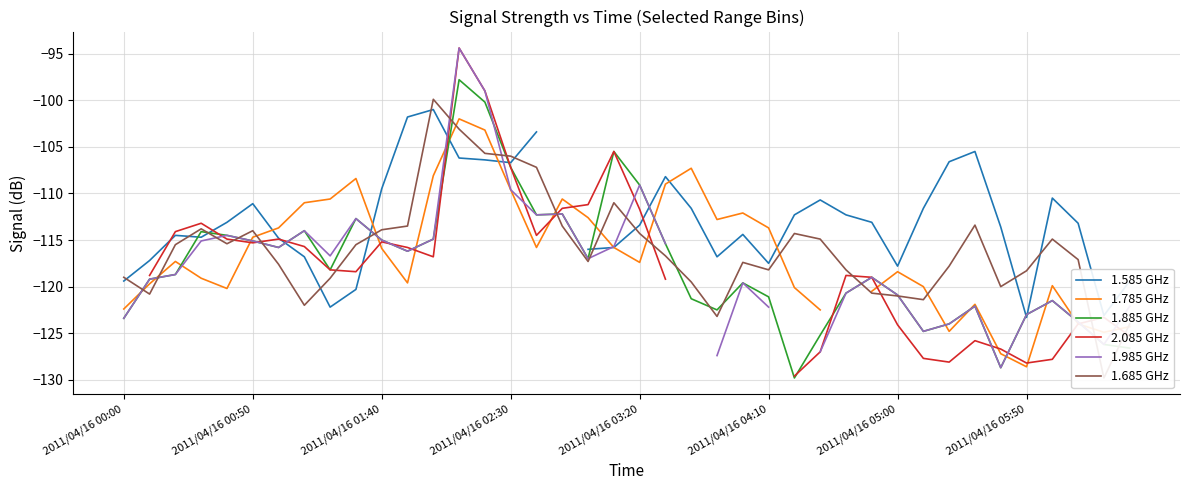

What is the maximum value for 1.685 GHz?

-99.9